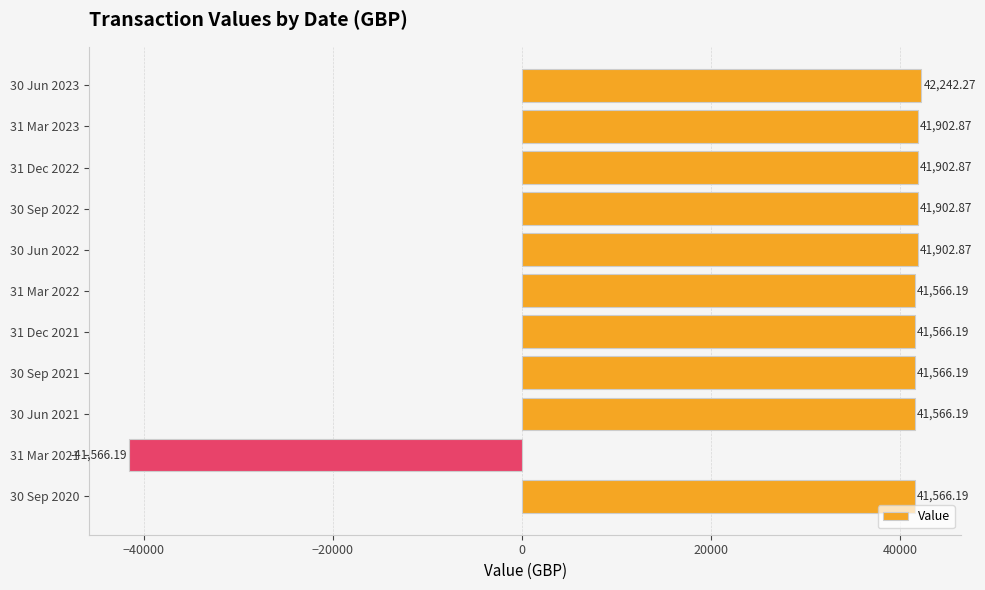

Between 30 Jun 2023 and 31 Mar 2023, which is larger?

30 Jun 2023